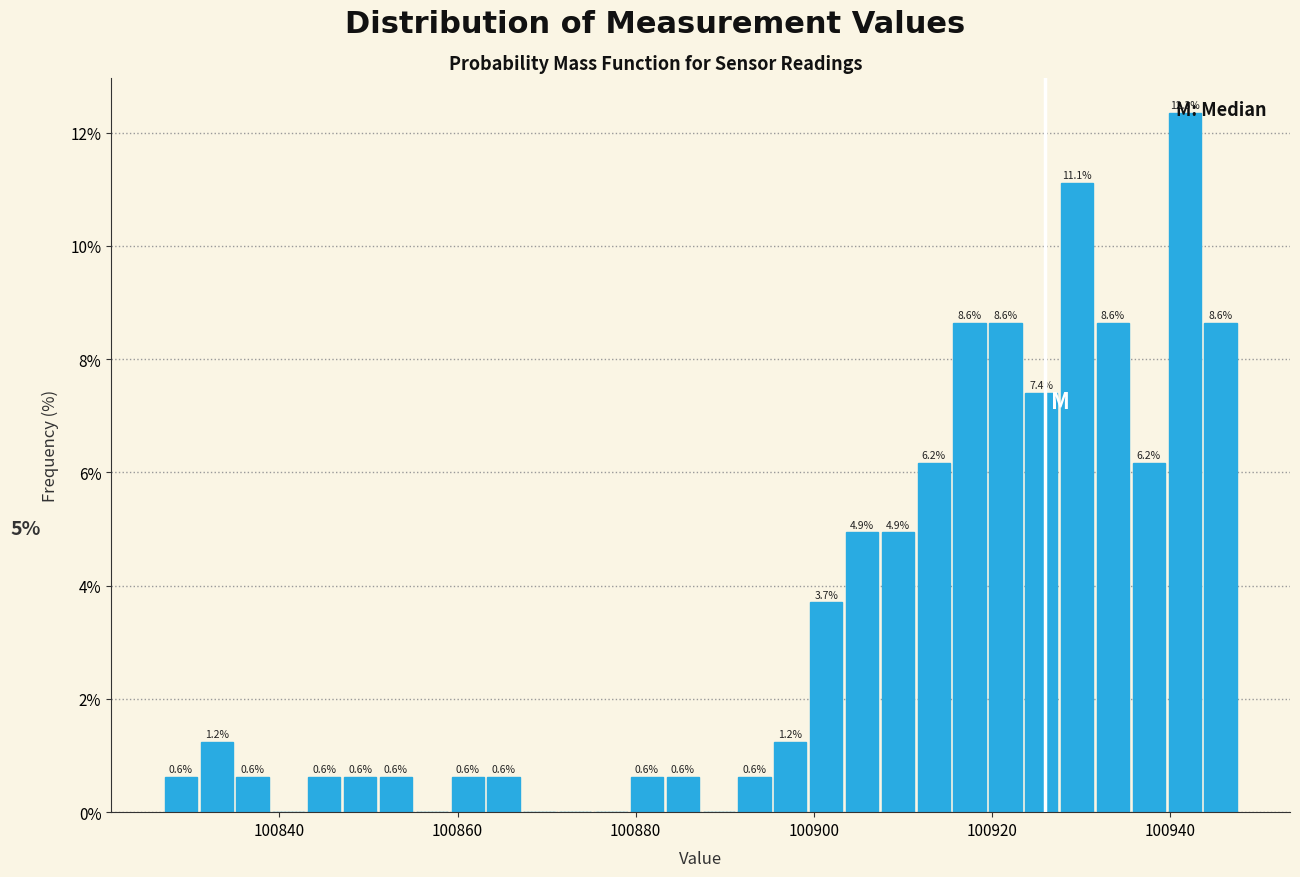

Around what value on the x-axis is the tallest bar? Give the approximate position of its centre, as read against the axis.

100942